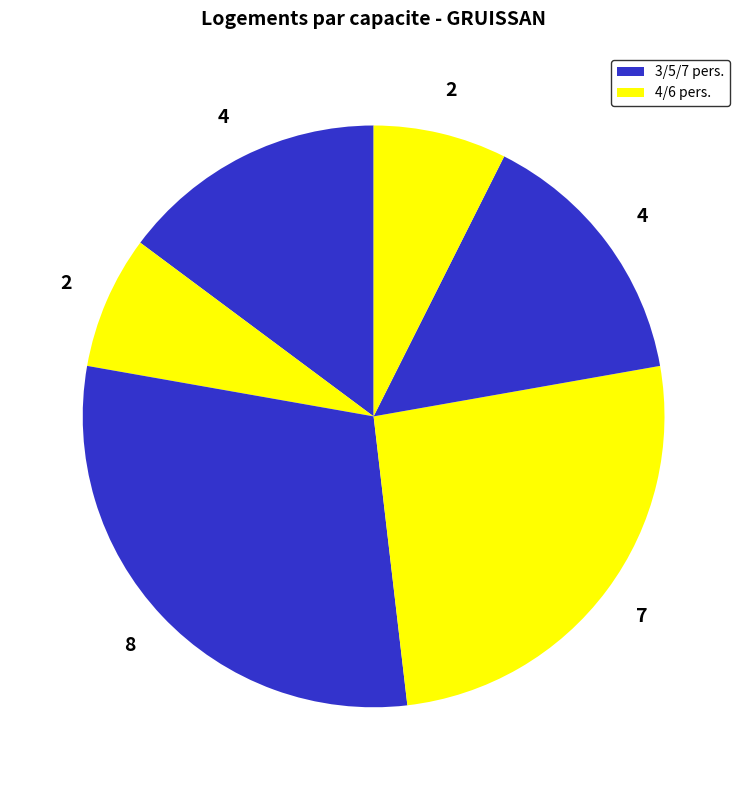

How many segments does this pie chart have?

6